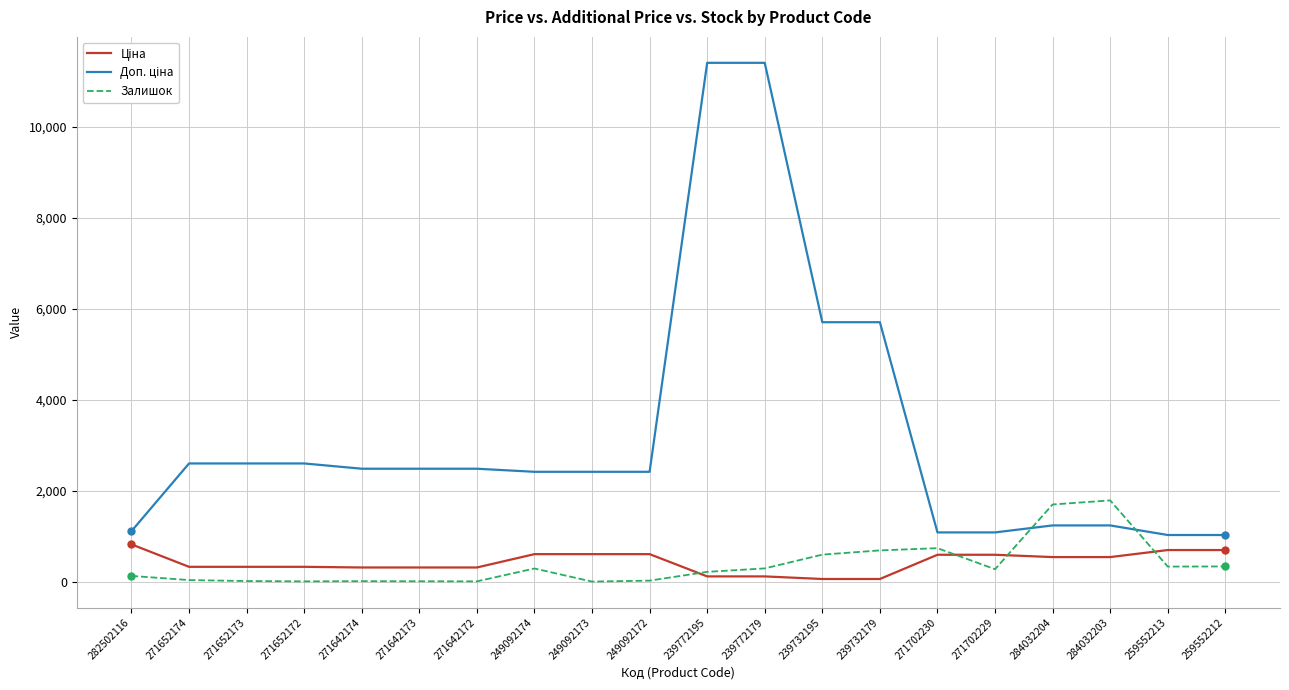

How many lines are shown in the chart?

3